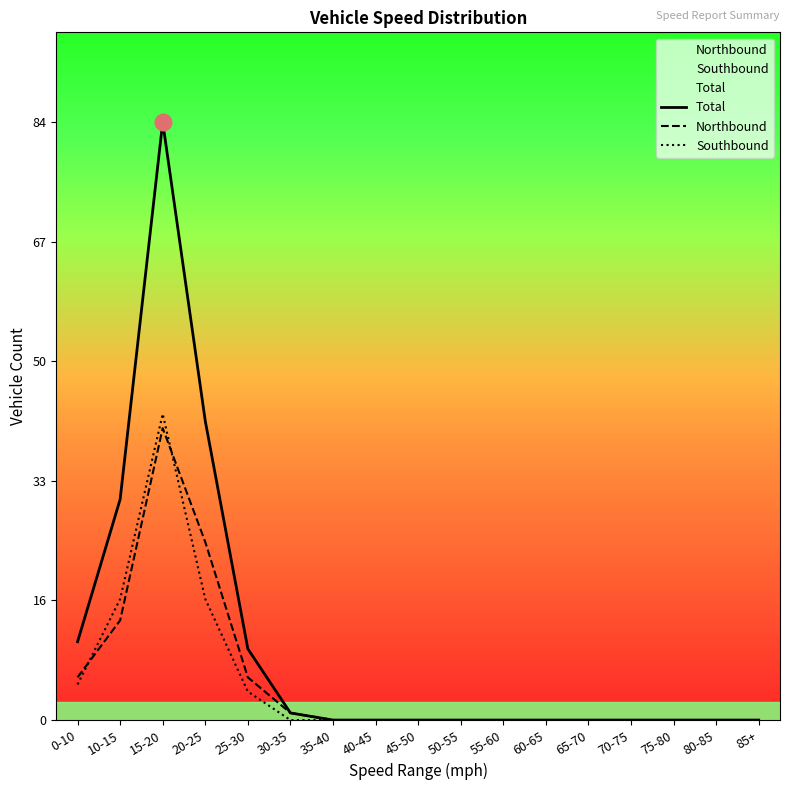

Rank the categories by Southbound value from lowest to highest.

30-35, 35-40, 40-45, 45-50, 50-55, 55-60, 60-65, 65-70, 70-75, 75-80, 80-85, 85+, 25-30, 0-10, 10-15, 20-25, 15-20